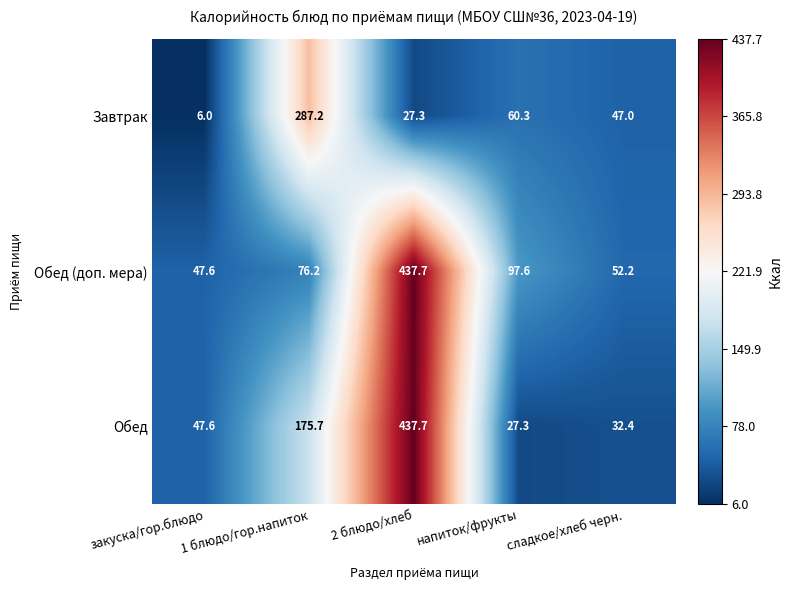

Is it true that Обед (доп. мера) equals 32.1 at напиток/фрукты?

False